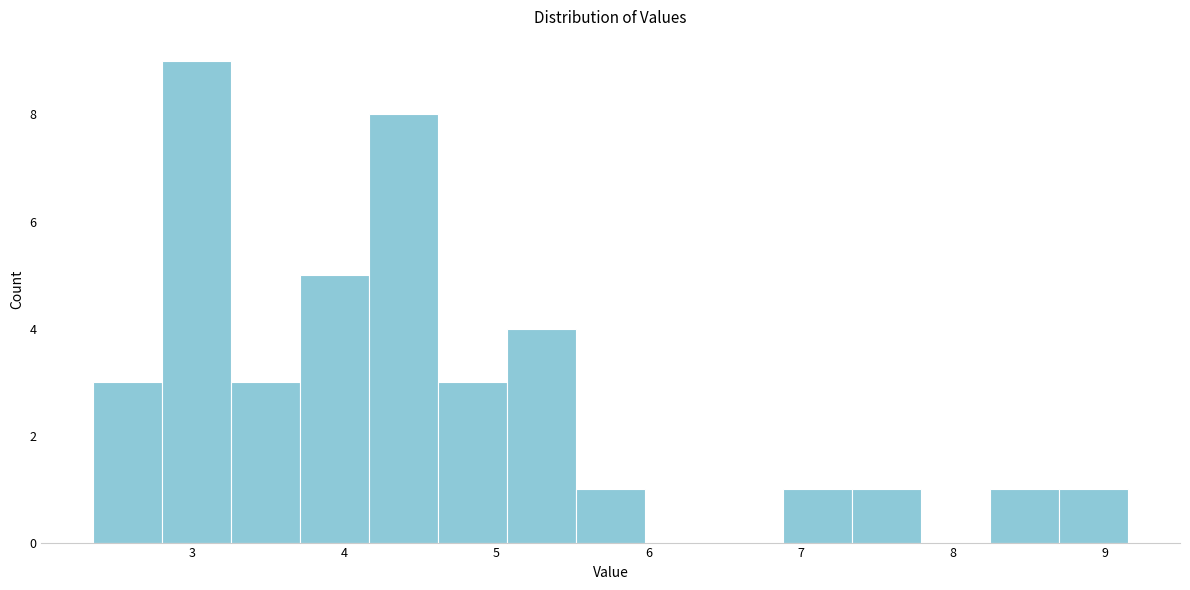

Which range on the x-axis has the tallest bar?

2.8 to 3.3